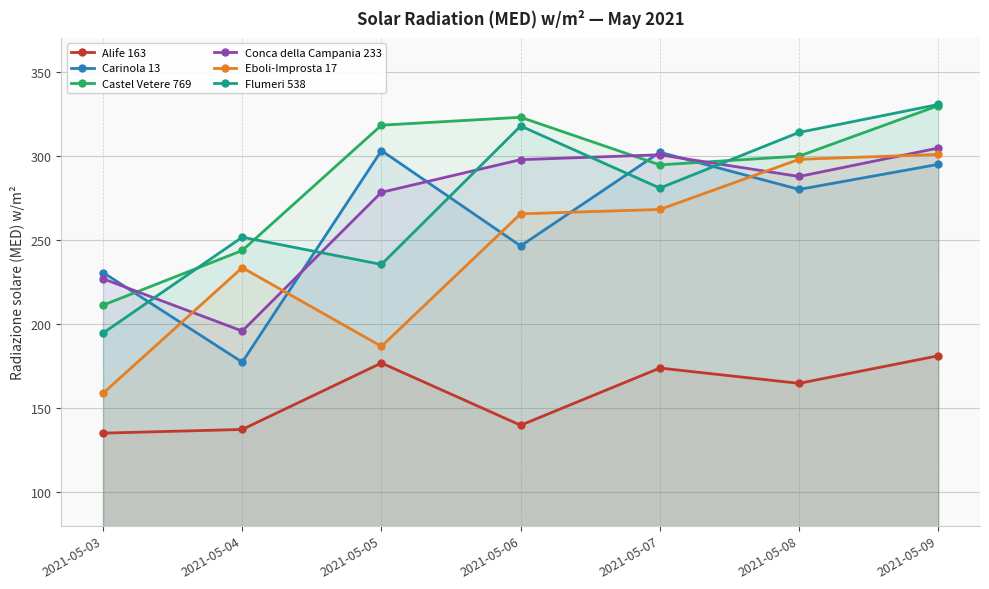

What are all the series names shown in the legend?

Alife 163, Carinola 13, Castel Vetere 769, Conca della Campania 233, Eboli-Improsta 17, Flumeri 538